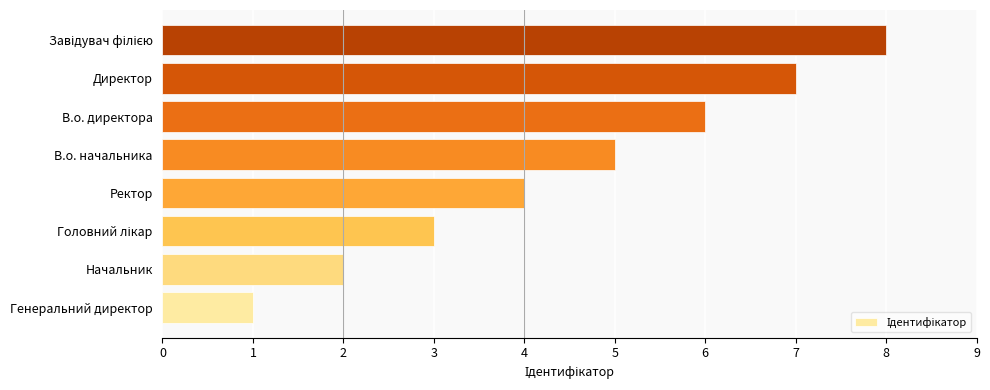

What is the sum of all values?

36